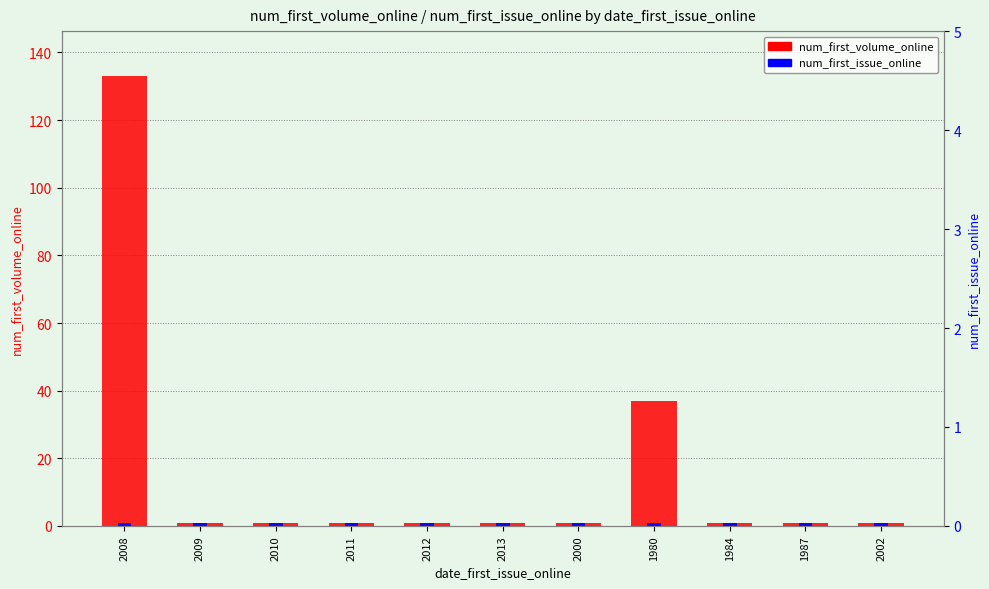

Reading left to right, what are all the values shown in this chart?

num_first_volume_online: 2008=133	2009=1	2010=1	2011=1	2012=1	2013=1	2000=1	1980=37	1984=1	1987=1	2002=1
num_first_issue_online: 2008=1	2009=1	2010=1	2011=1	2012=1	2013=1	2000=1	1980=1	1984=1	1987=1	2002=1